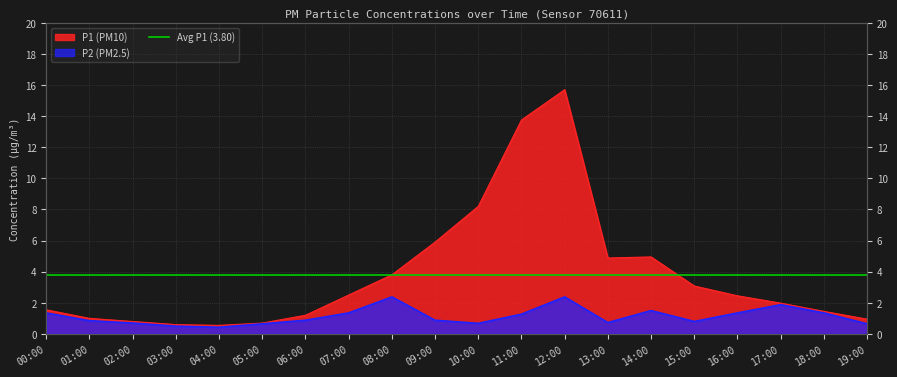

Rank the series by their average value, from lowest to highest.

P2, P1